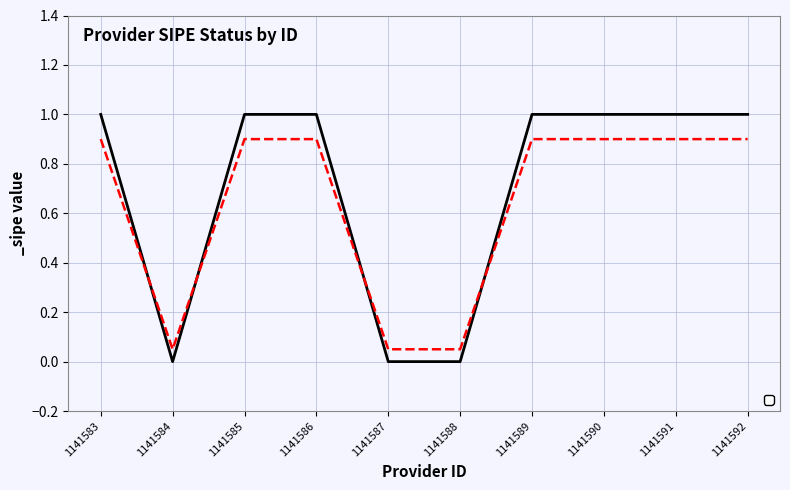

How many data points are less than 1?

3